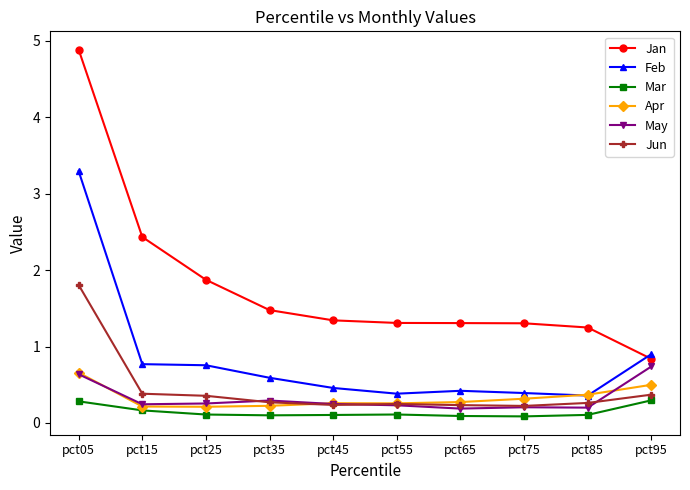

In Jun, how many points are lower than both neighbors (excluding endpoints)?

2